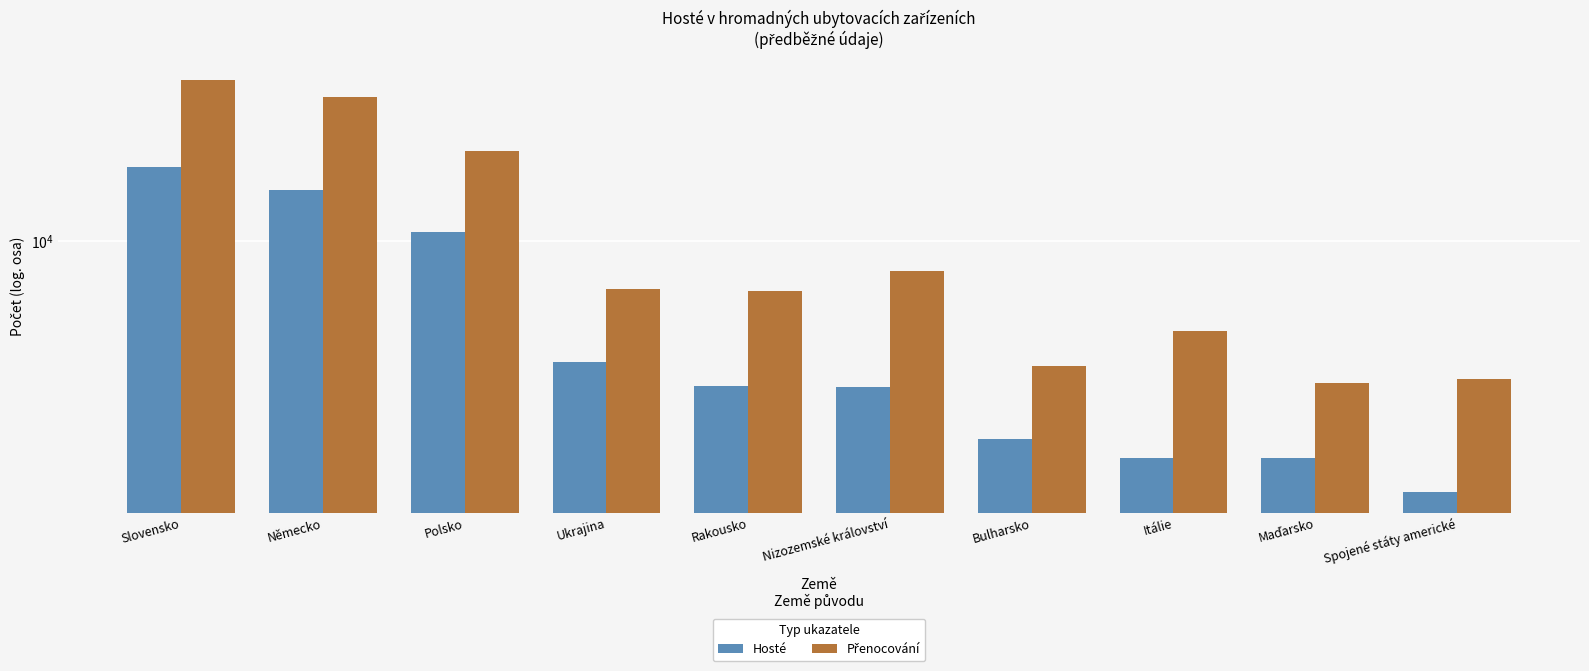

List the series in order of their overall mean, highest first.

Přenocování, Hosté